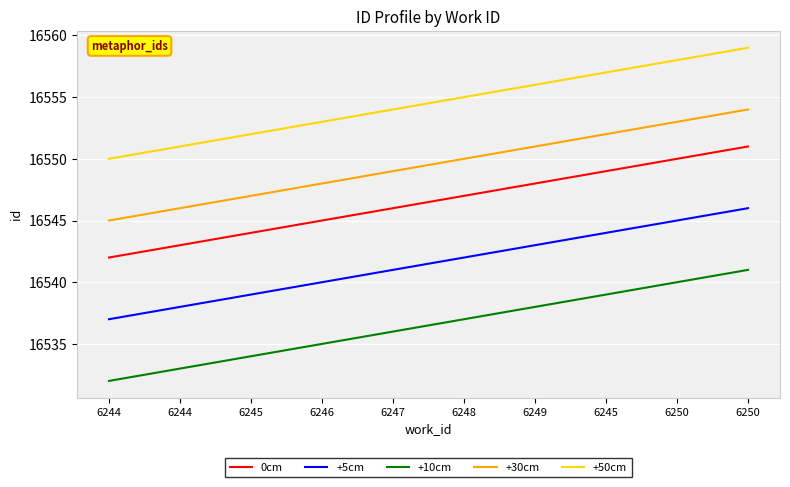

What are all the series names shown in the legend?

0cm, +5cm, +10cm, +30cm, +50cm